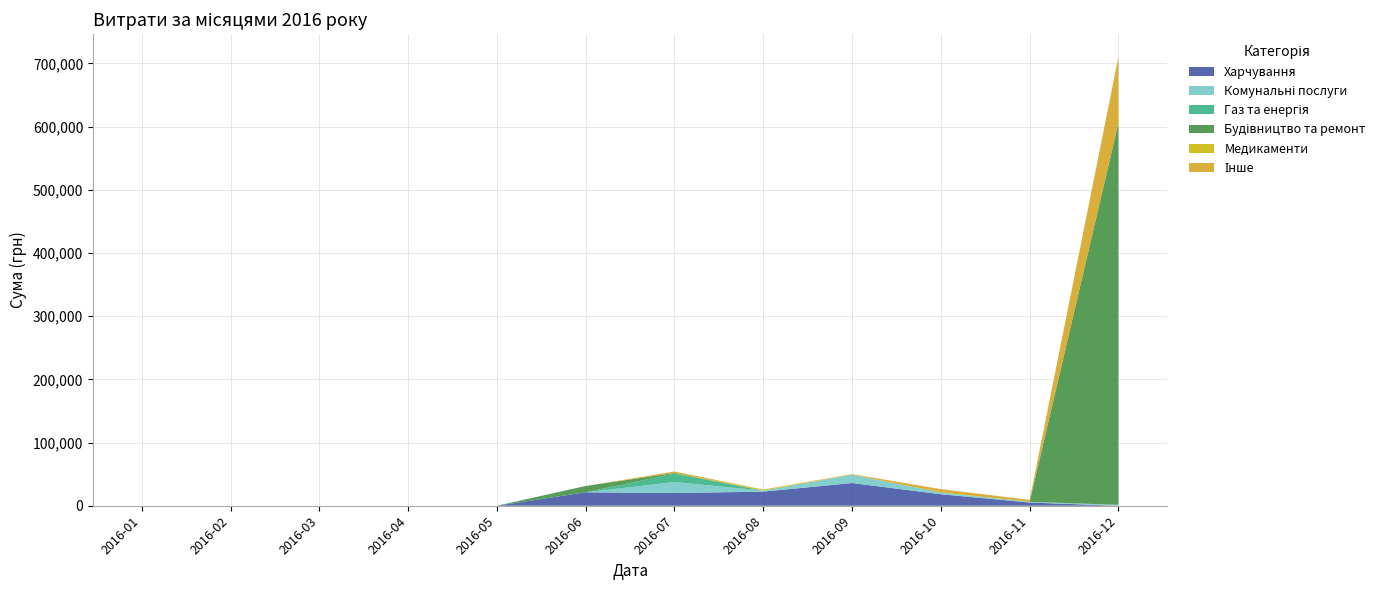

Reading right to left, extract all data points from this chart.

Харчування: 0.0	5100.0	18200.0	35936.6	22316.0	20150.7	21257.0	0.0	0.0	0.0	0.0	0.0
Комунальні послуги: 1200.0	800.0	2400.0	13052.7	1588.8	17376.3	0.0	0.0	0.0	0.0	0.0	0.0
Газ та енергія: 200.0	300.0	500.0	32.0	0.0	13313.9	0.0	0.0	0.0	0.0	0.0	0.0
Будівництво та ремонт: 604361.3	0.0	0.0	0.0	0.0	1000.0	9999.8	0.0	0.0	0.0	0.0	0.0
Медикаменти: 0.0	100.0	200.0	0.0	1484.6	0.0	0.0	0.0	0.0	0.0	0.0	0.0
Інше: 104899.0	3000.0	5000.0	1000.0	342.4	2388.1	0.0	0.0	0.0	0.0	0.0	0.0